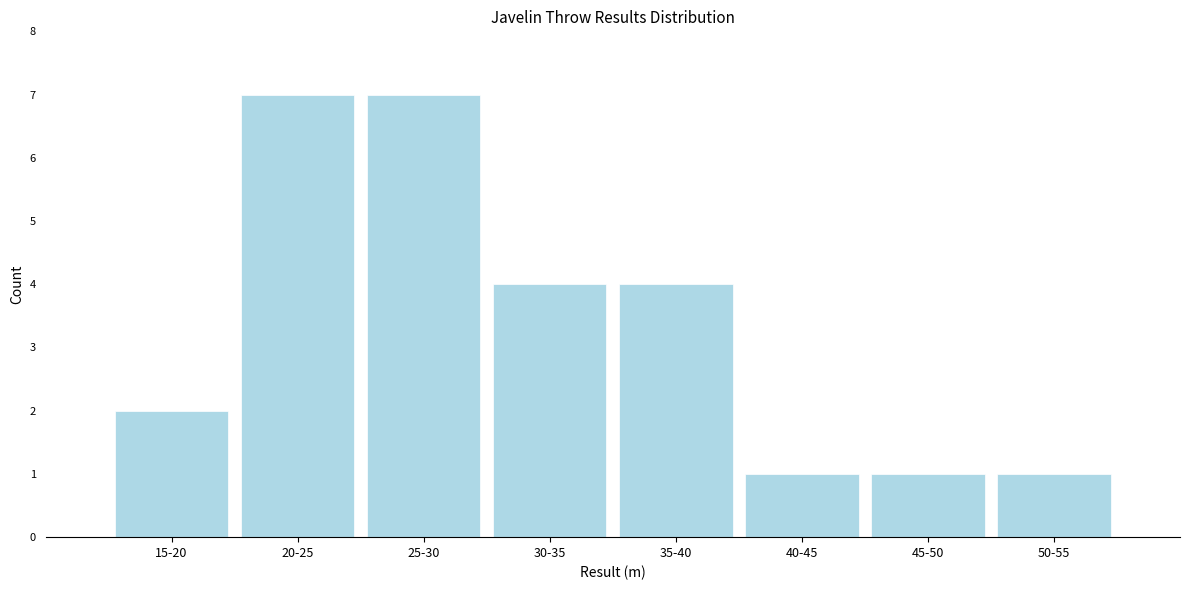

Reading left to right, list all the values displayed in this chart.

15-20=2	20-25=7	25-30=7	30-35=4	35-40=4	40-45=1	45-50=1	50-55=1